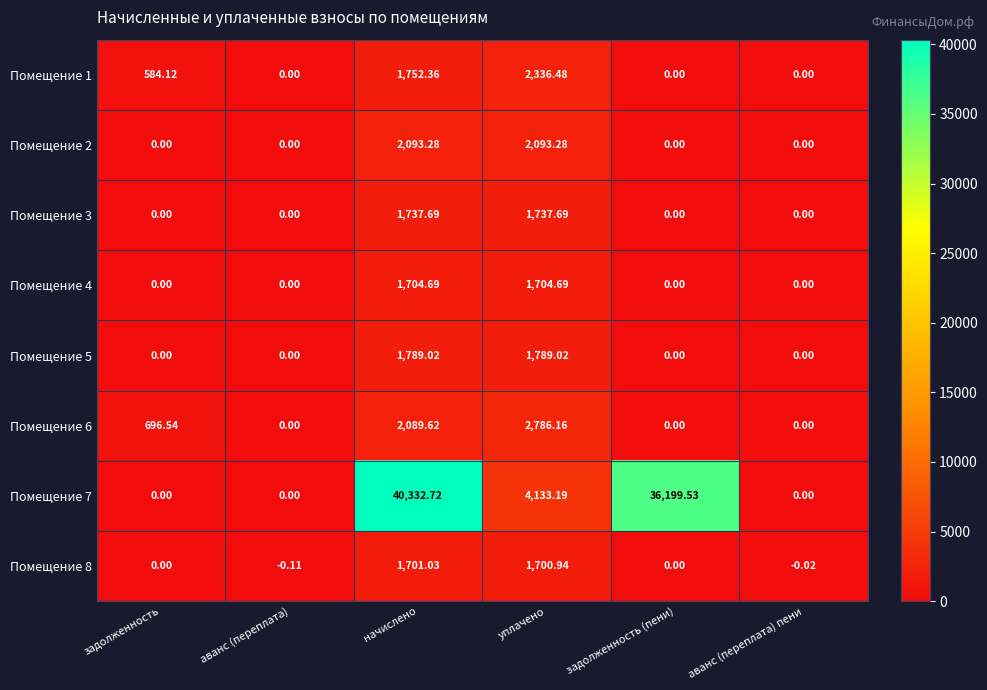

At which category is the sum across all series the highest?

начислено